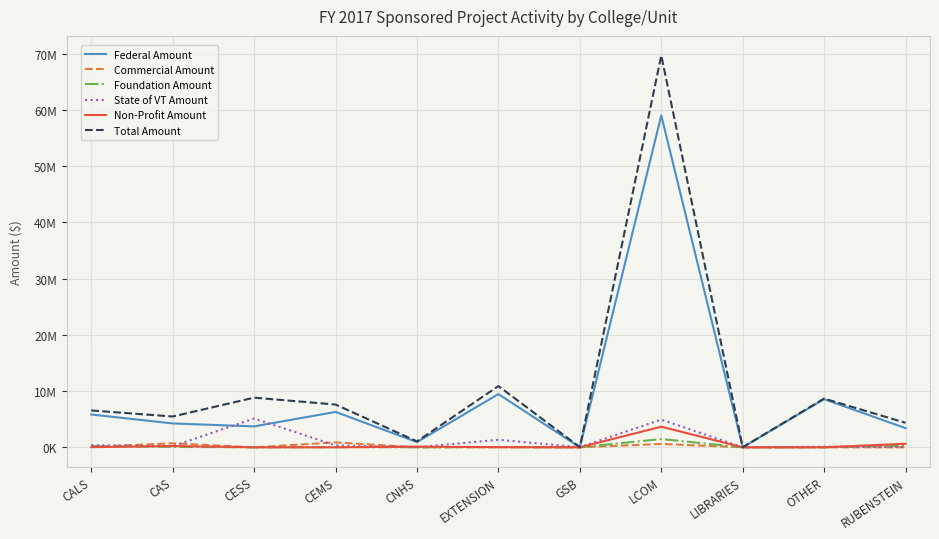

The Federal Amount series shows 1270351 at CNHS. True or false?

False